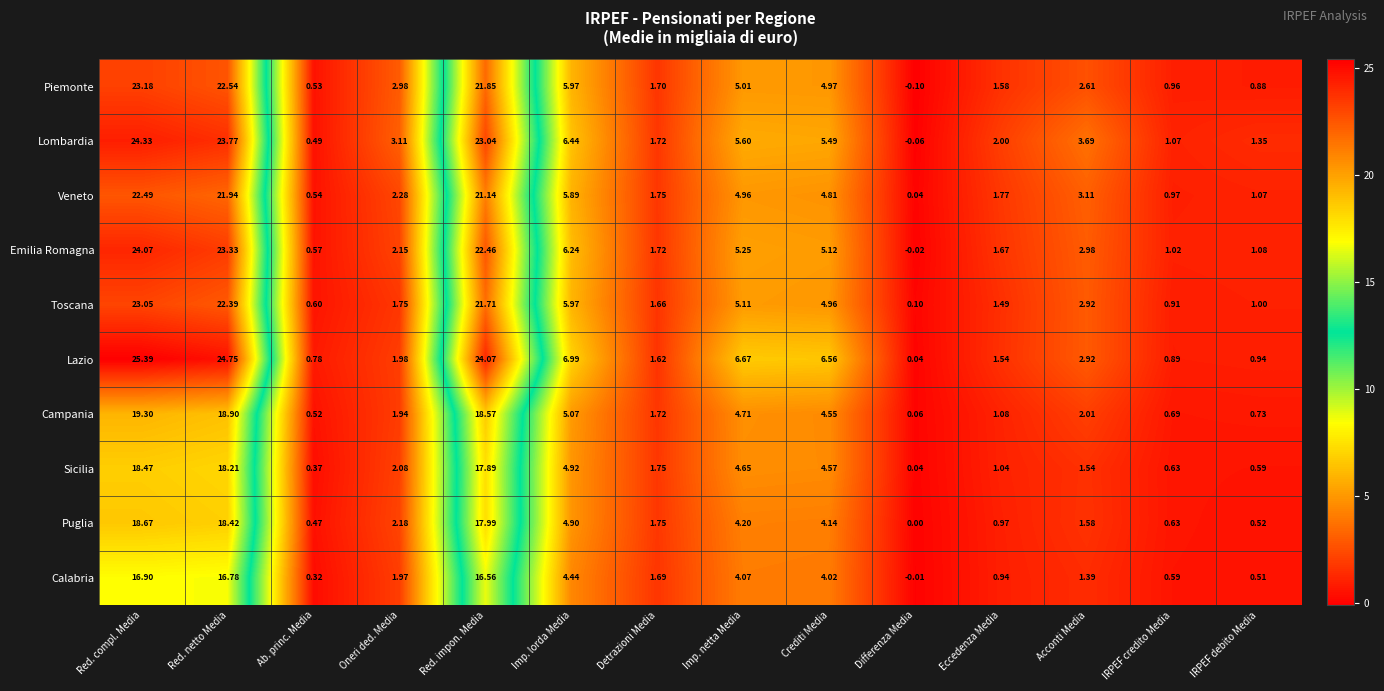

Which label corresponds to the largest value in the chart?

Red. compl. Media